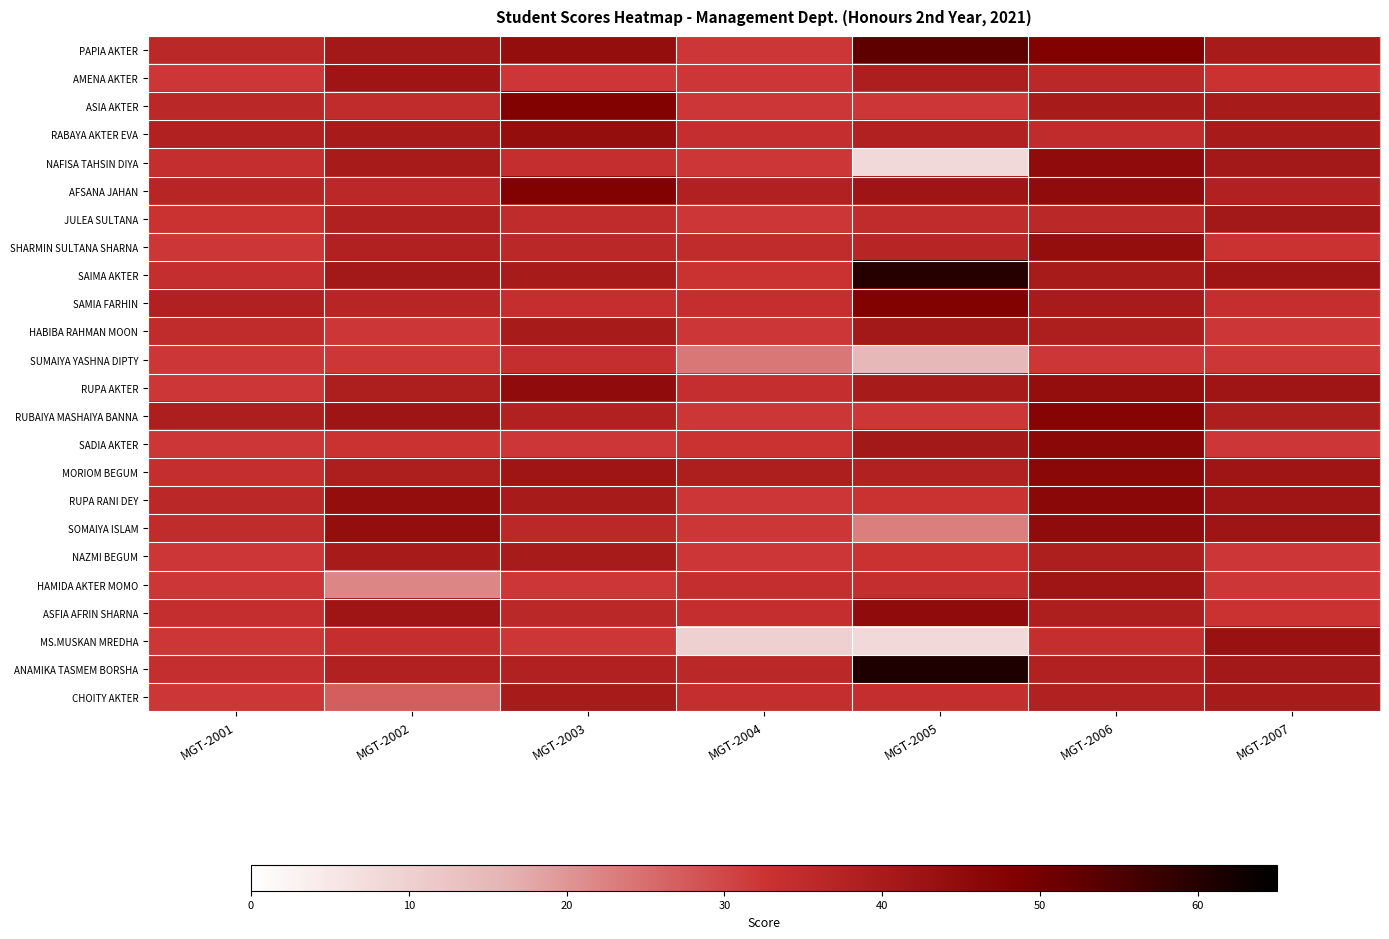

What is the difference between the highest and lowest values at MGT-2002?

22